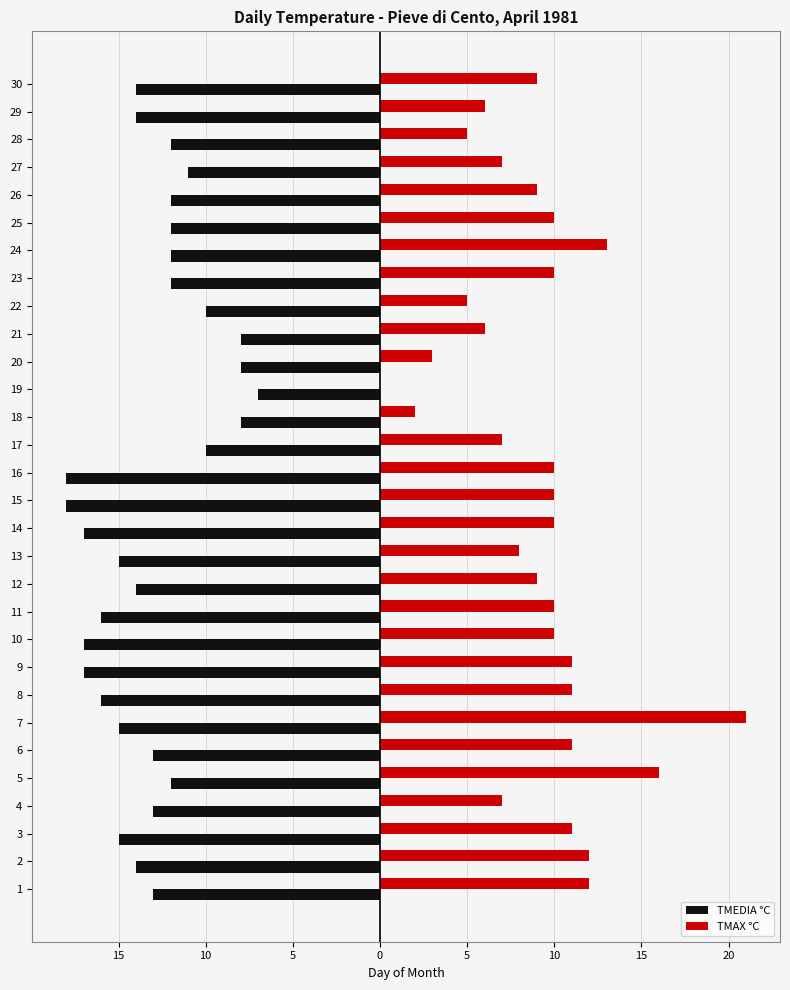

Reading left to right, what are all the values shown in this chart?

TMEDIA °C: -13	-14	-15	-13	-12	-13	-15	-16	-17	-17	-16	-14	-15	-17	-18	-18	-10	-8	-7	-8	-8	-10	-12	-12	-12	-12	-11	-12	-14	-14
TMAX °C: 12	12	11	7	16	11	21	11	11	10	10	9	8	10	10	10	7	2	0	3	6	5	10	13	10	9	7	5	6	9